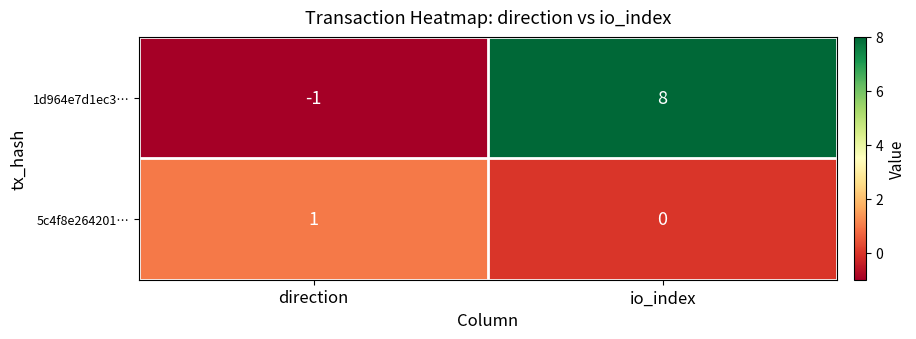

Is it true that 5c4f8e264201… equals 1 at direction?

True